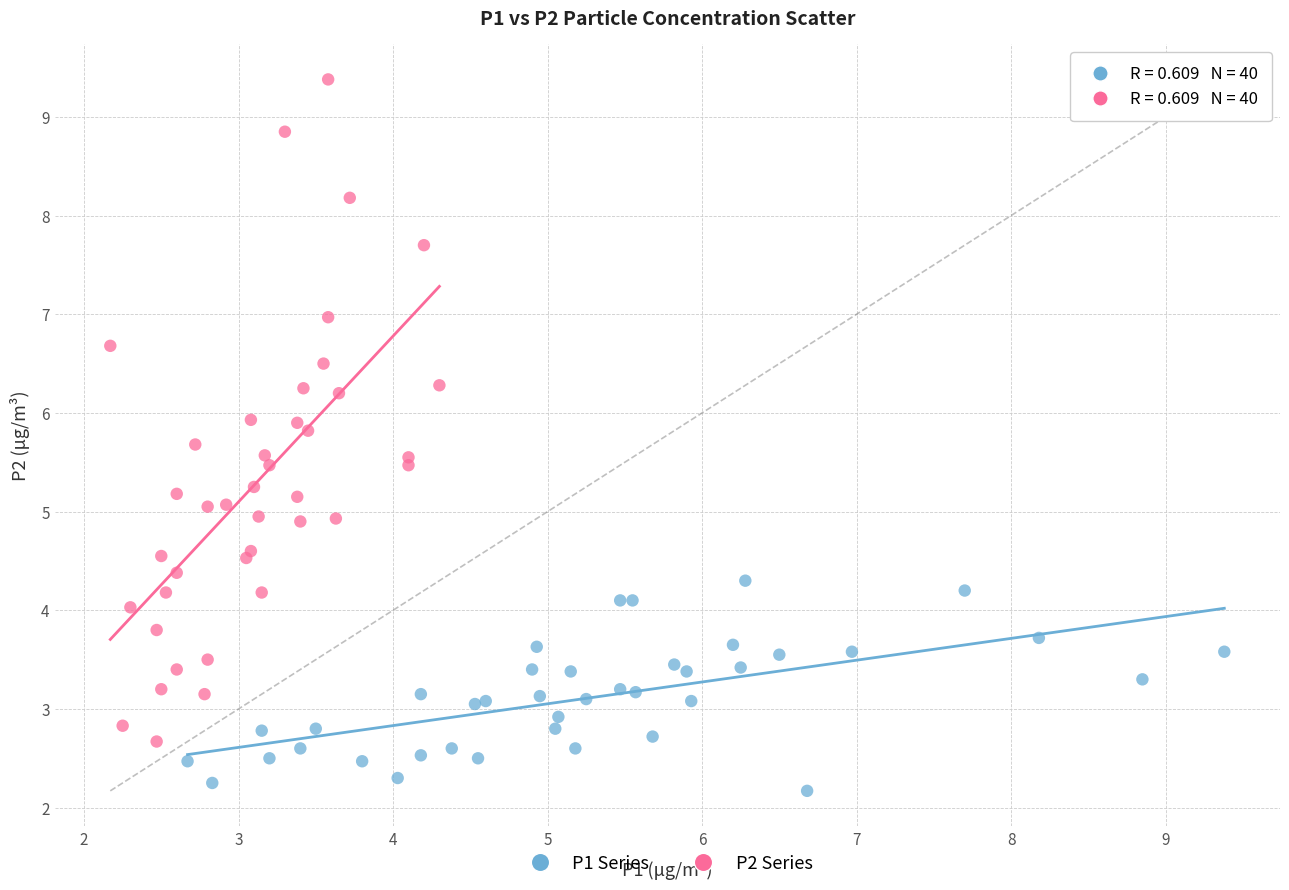

Which series contains the highest Y value?

P2 Series